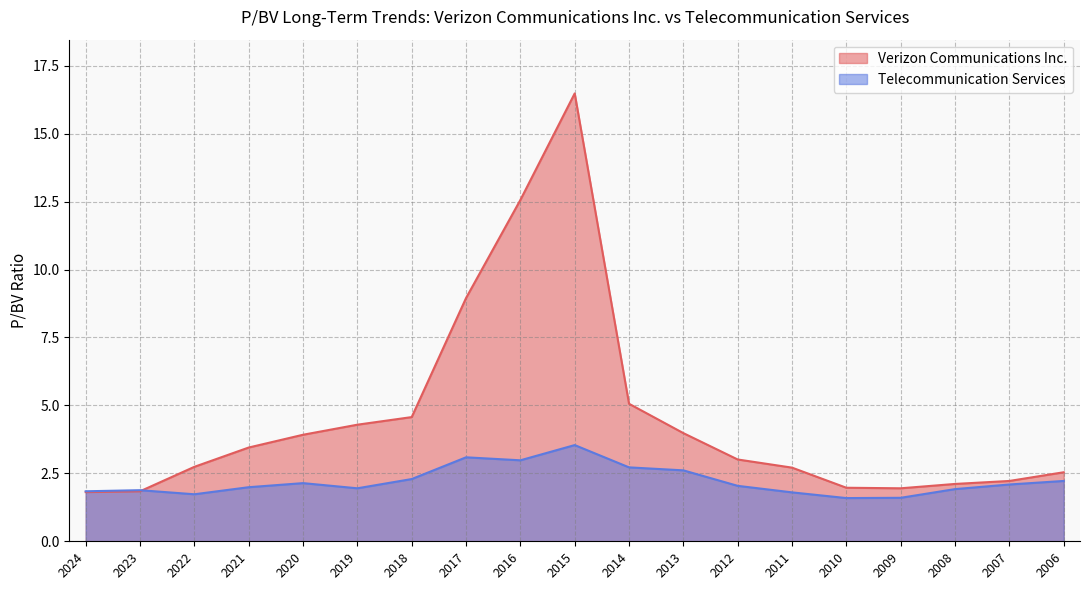

What is the difference between the highest and lowest values at 2006?

0.3